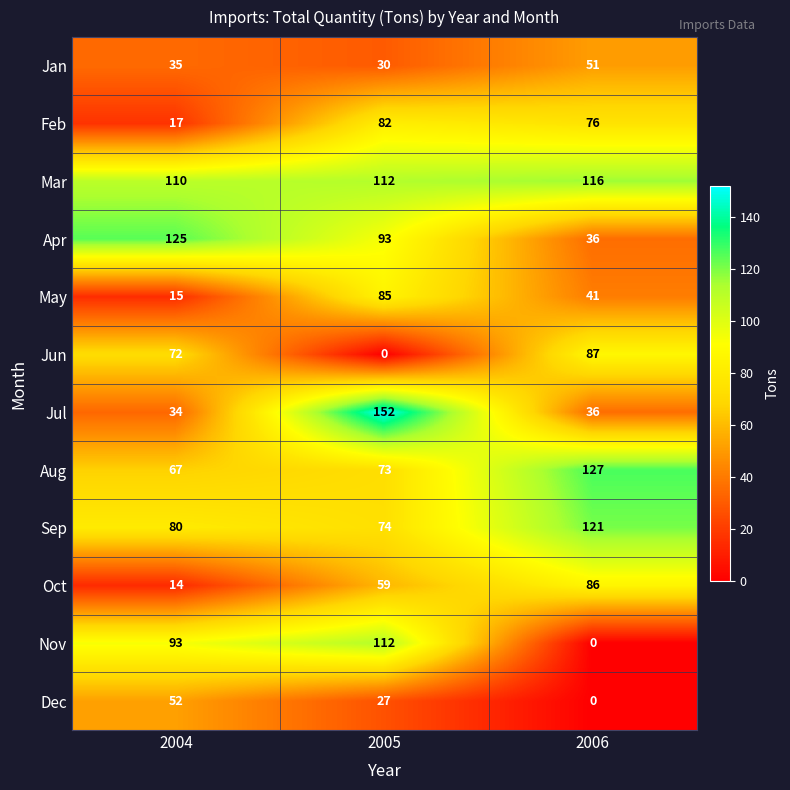

Is it true that May equals 145 at 2005?

False